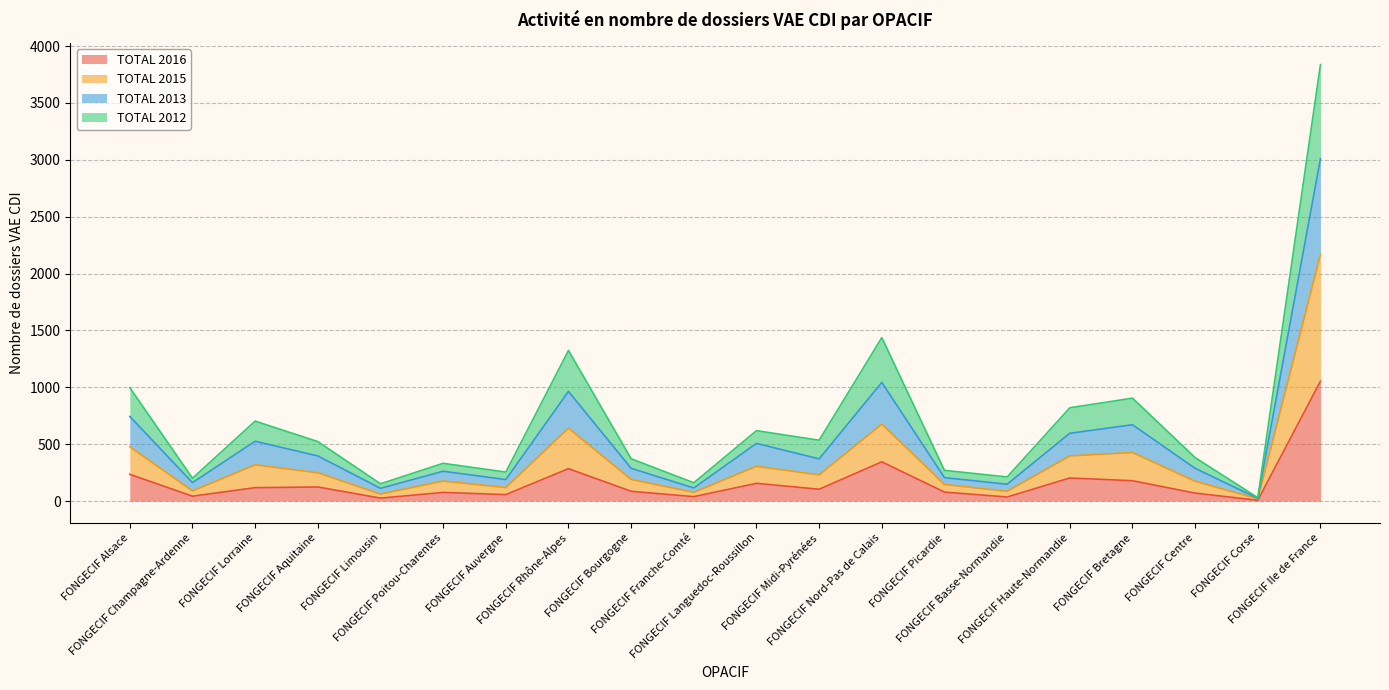

Rank the series by their maximum value, from lowest to highest.

TOTAL 2016, TOTAL 2015, TOTAL 2012, TOTAL 2013